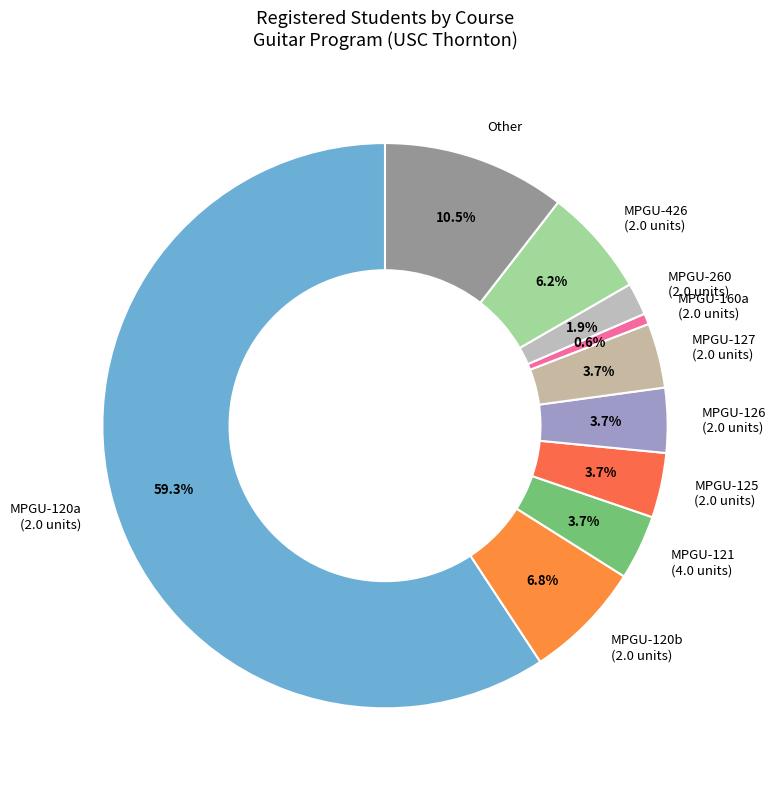

What is the majority slice?

MPGU-120a (2.0 units)